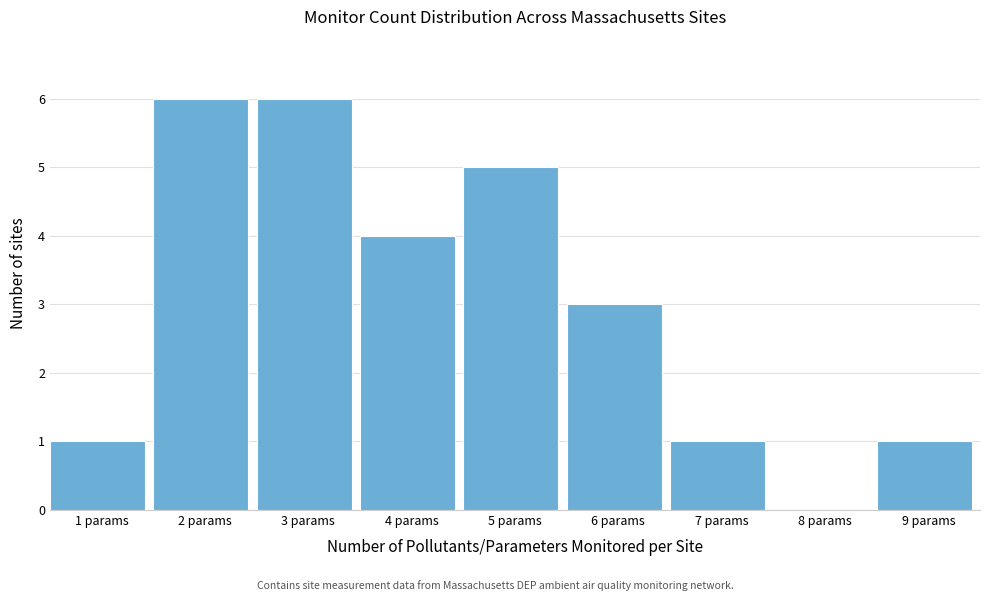

Reading right to left, transcribe all the data shown in this chart.

9 params=1	8 params=0	7 params=1	6 params=3	5 params=5	4 params=4	3 params=6	2 params=6	1 params=1